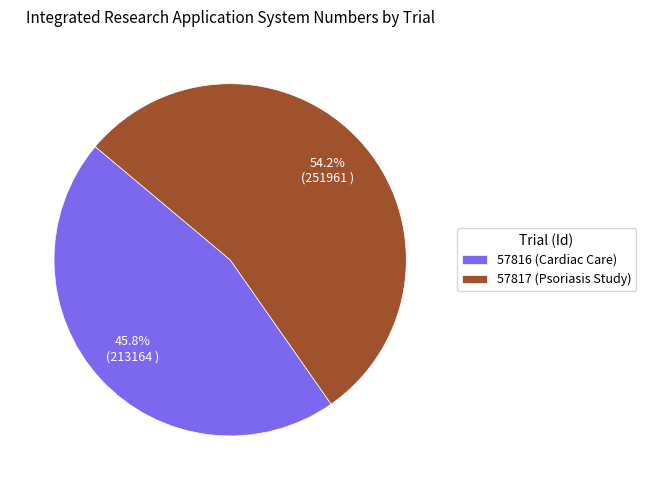

Combined, do 57817 (Psoriasis Study) and 57816 (Cardiac Care) account for over 50%?

Yes